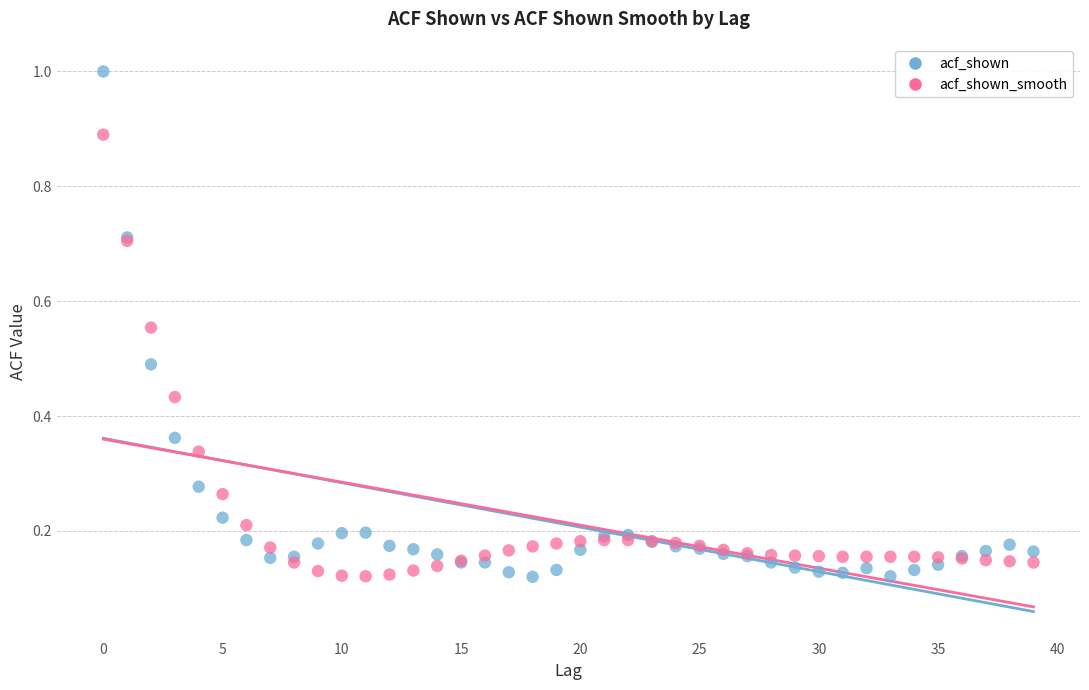

Which series has the widest spread of Y values?

acf_shown